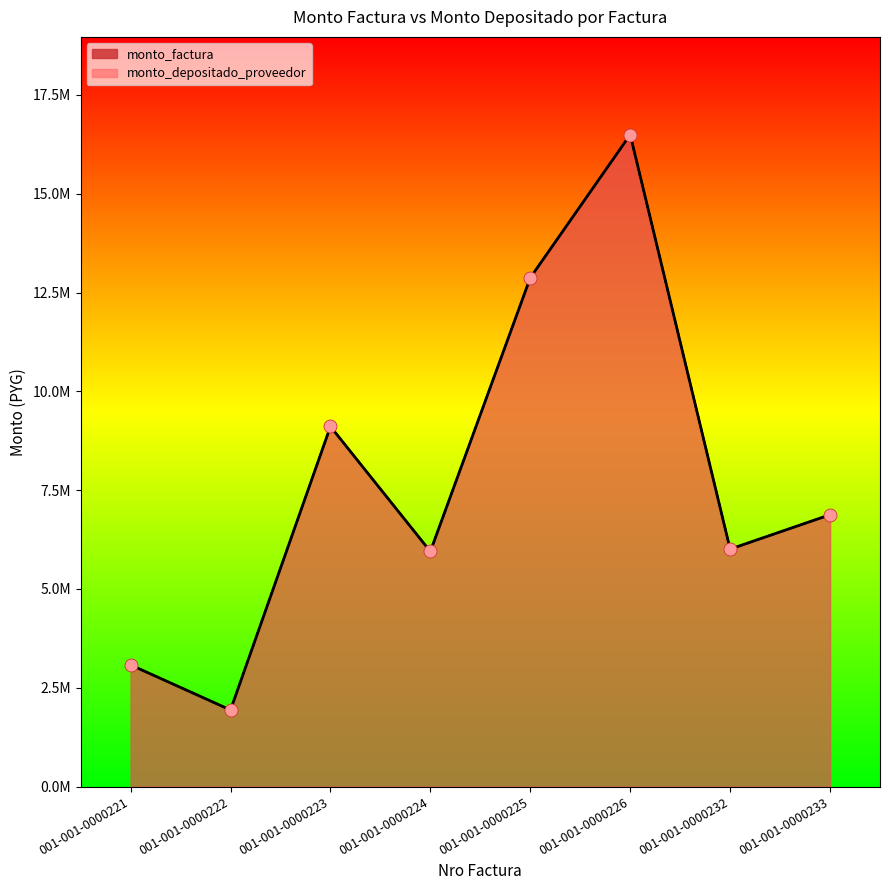

Which series has the largest total across all categories?

monto_factura